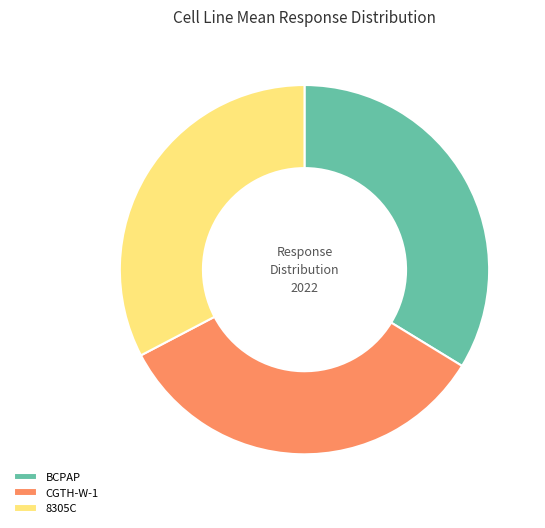

Which category has the smallest portion of the pie?

8305C